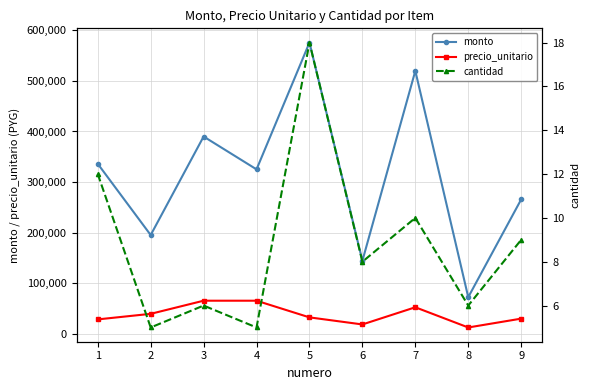

True or false: cantidad has more than 1 points higher than both neighbors.

True